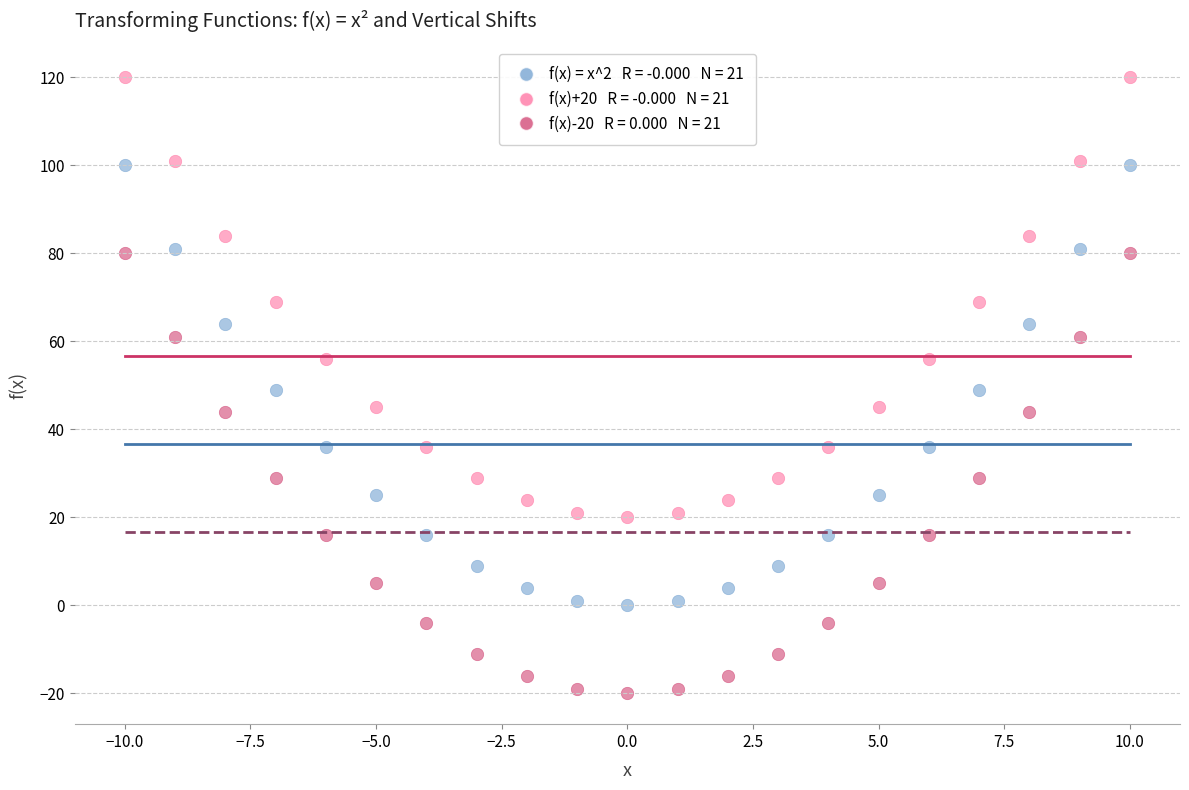

Across all data points, what is the range of X values (max minus min)?

20